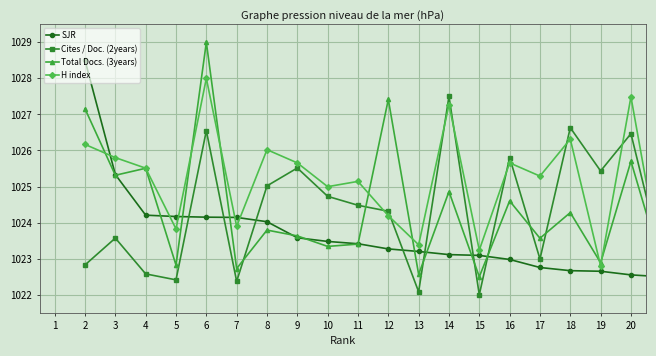

What is the difference between the second highest and minimum values in the H index series?

4.7